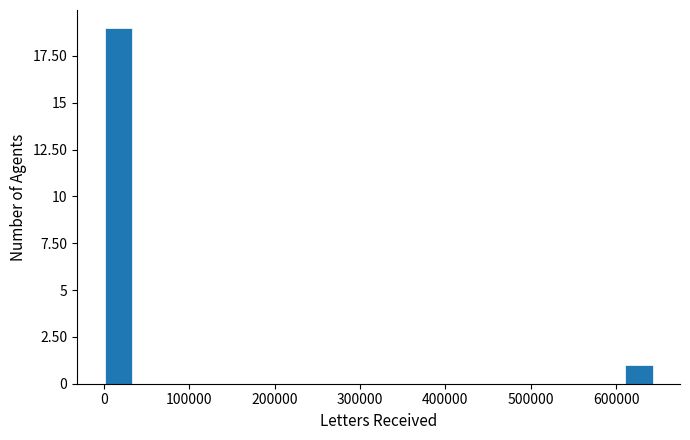

Around what value on the x-axis is the tallest bar? Give the approximate position of its centre, as read against the axis.

20000